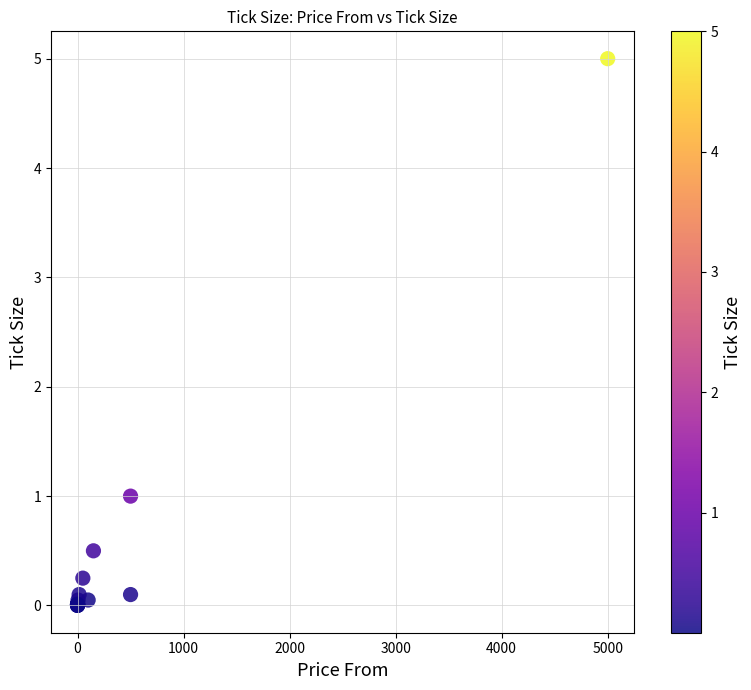

What Y value in the scatter plot is closest to 2?

1.0